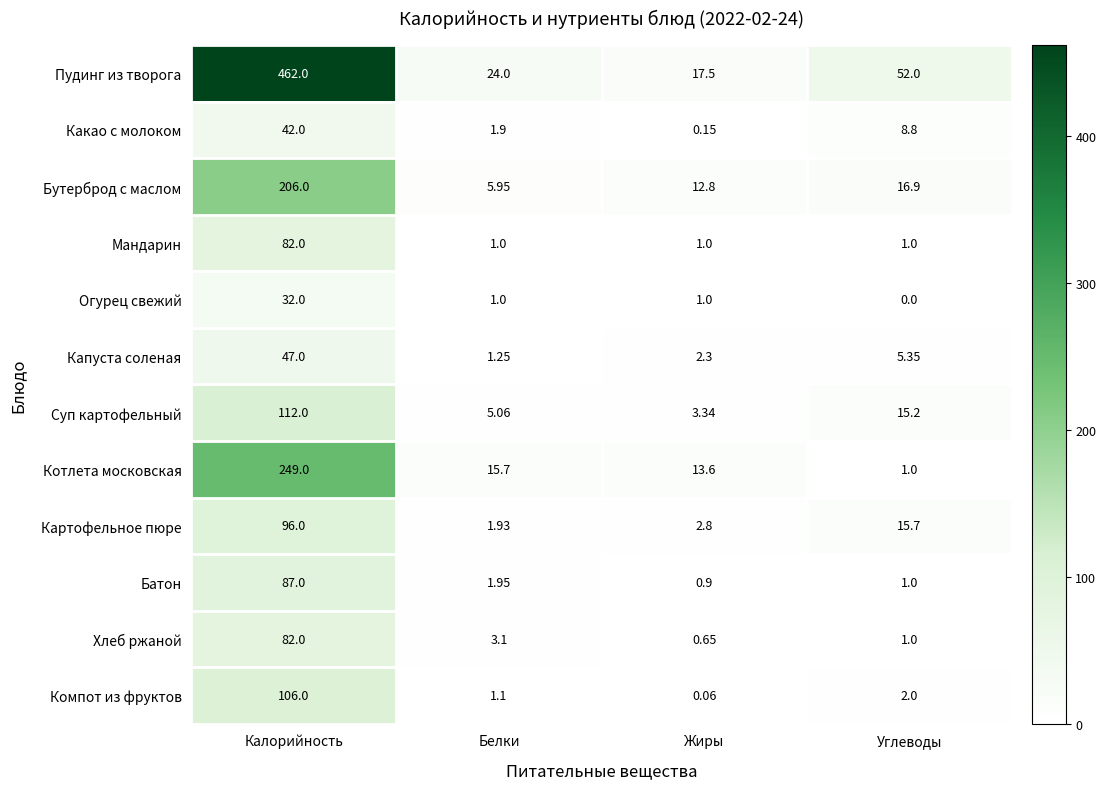

Which series changed the most between Калорийность and Белки?

Пудинг из творога